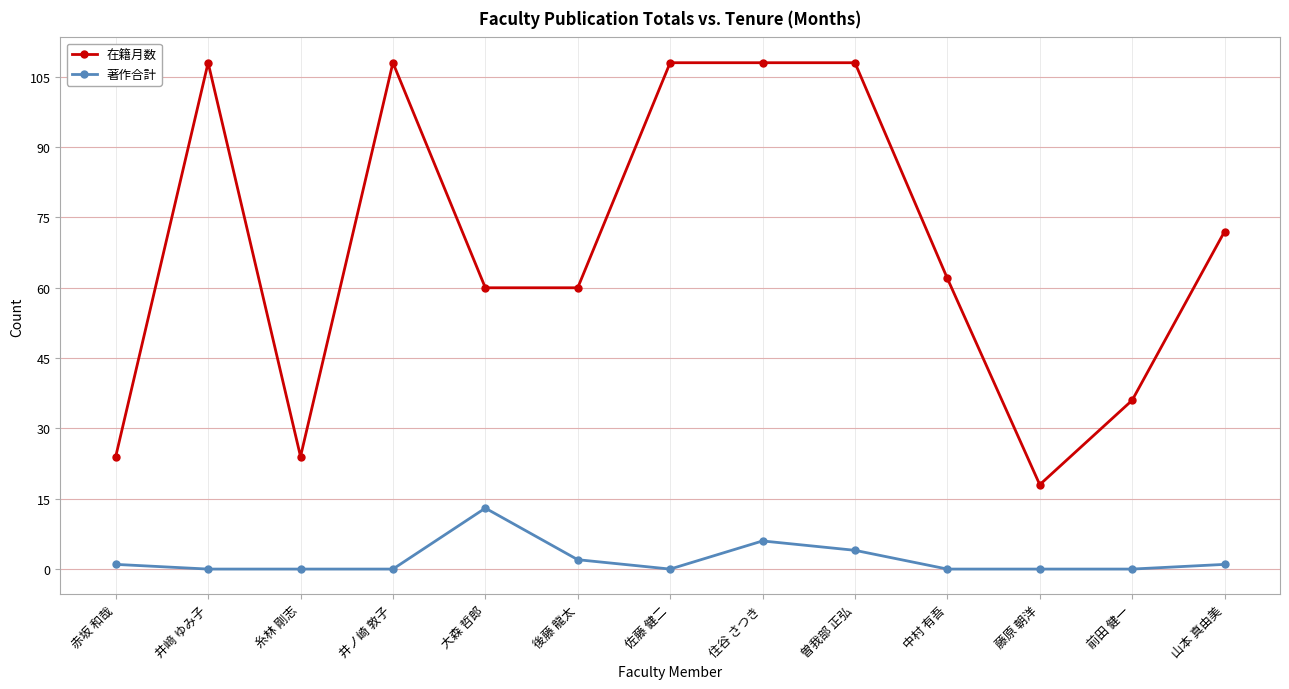

What position from the left is 糸林 剛志?

3